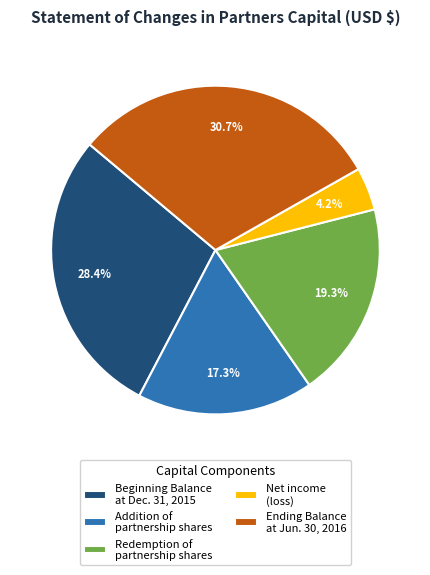

What percentage is the Addition of partnership shares slice, to the nearest percent?

17%